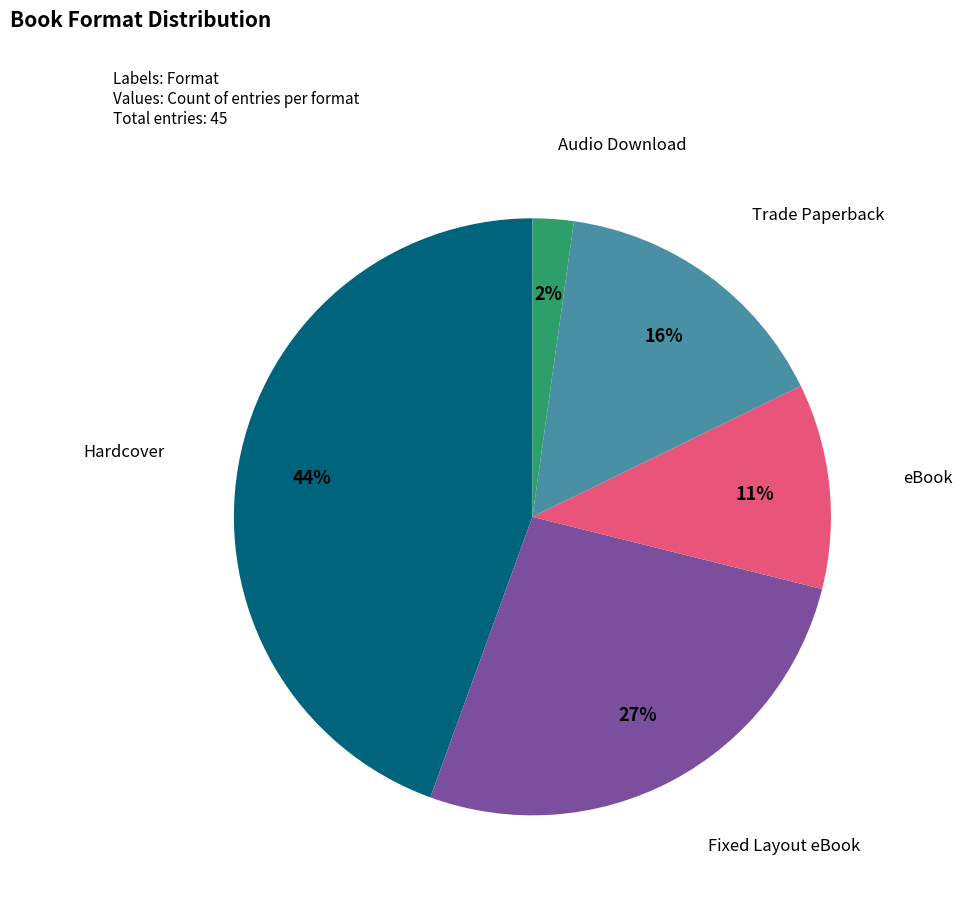

Is the sum of eBook and Trade Paperback greater than half?

No